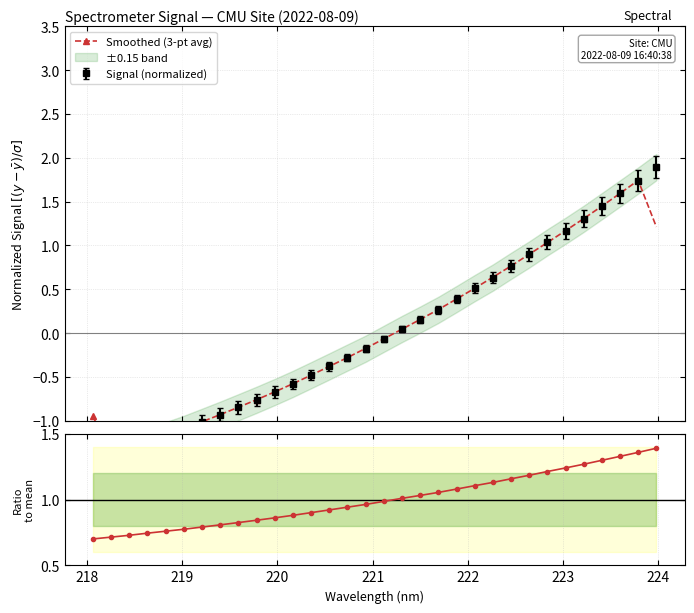

What is the total value across all series at 221?

-0.4